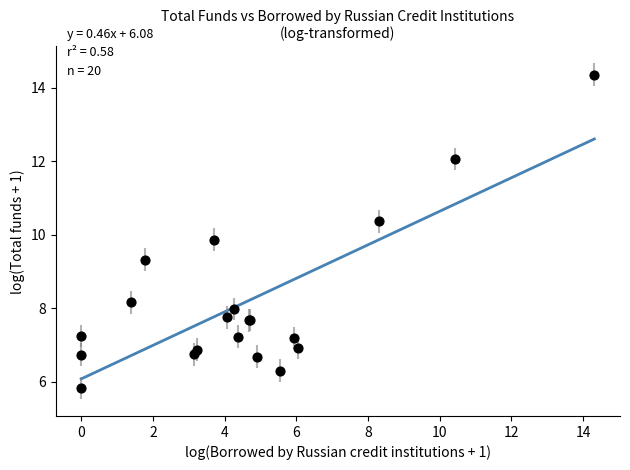

What Y value in the scatter plot is closest to 10?

9.9